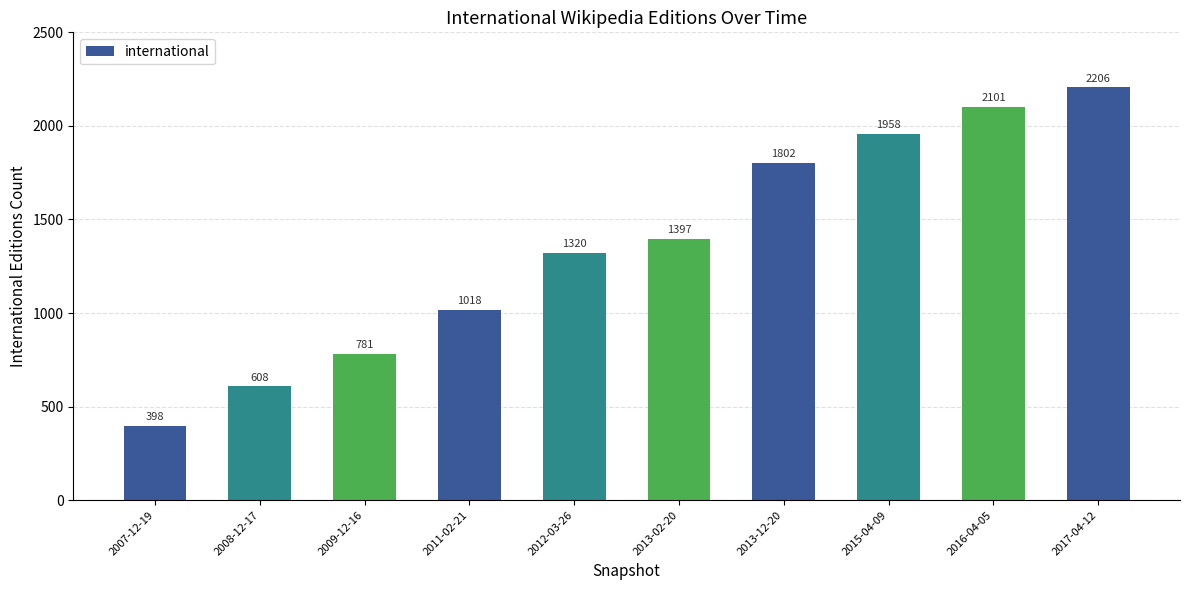

The chart shows a value of 3703 at 2017-04-12. True or false?

False